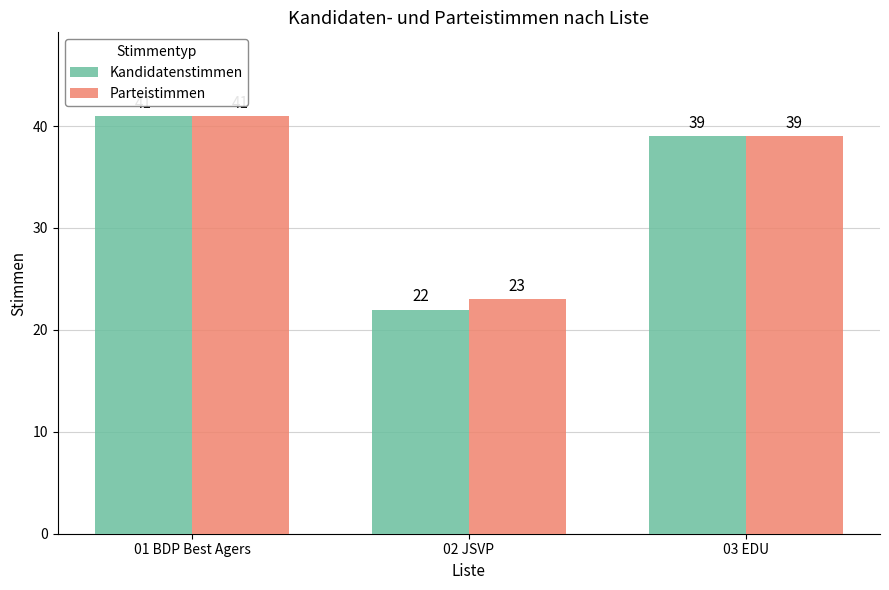

Does the chart contain stacked bars?

No